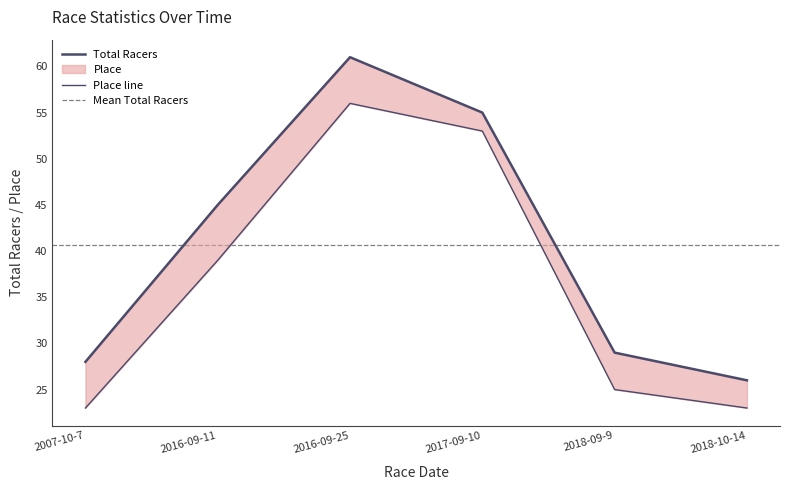

What is the minimum value for Place?

23